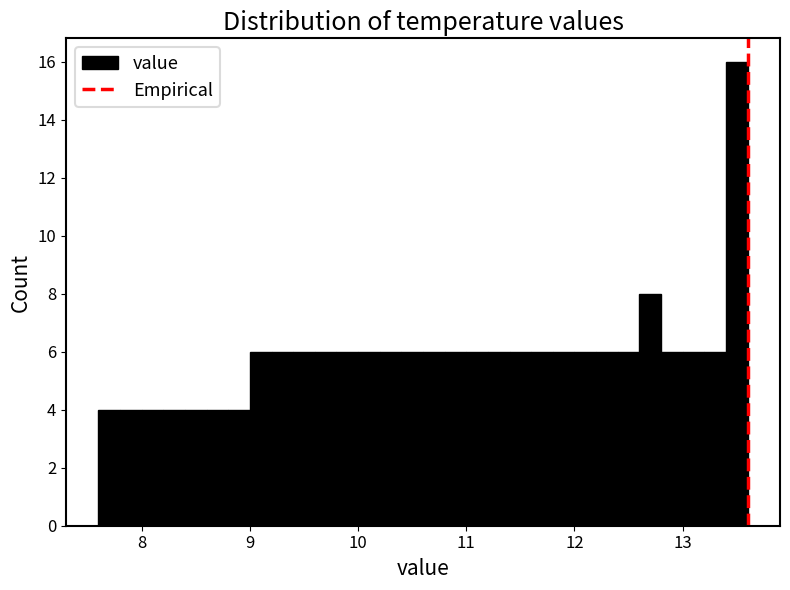

Read against the x-axis, roughly where is the centre of the tallest bar?

13.5